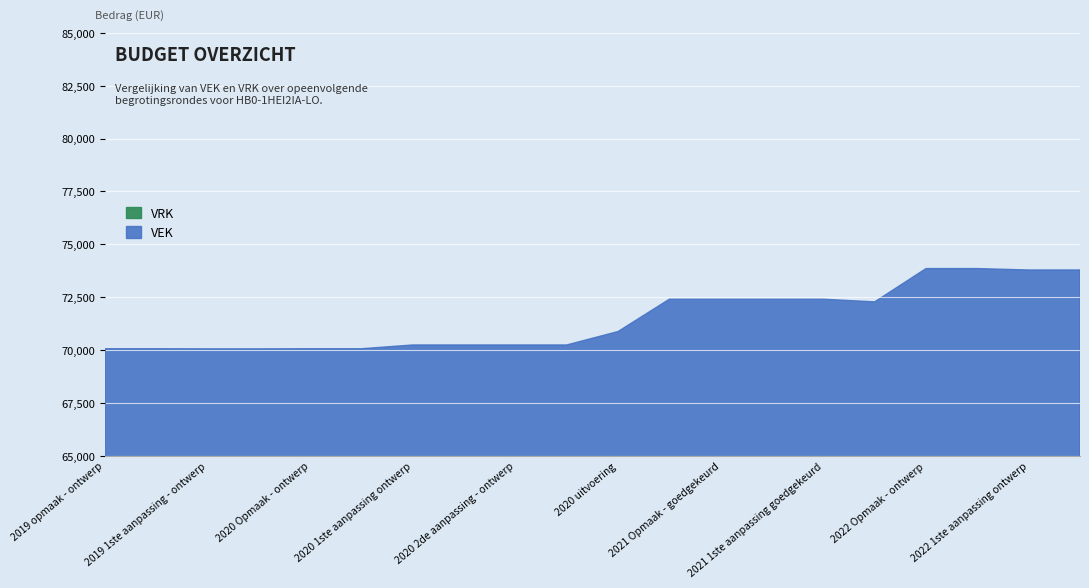

What is the total value across all series at 2022 1ste aanpassing ontwerp?

73790